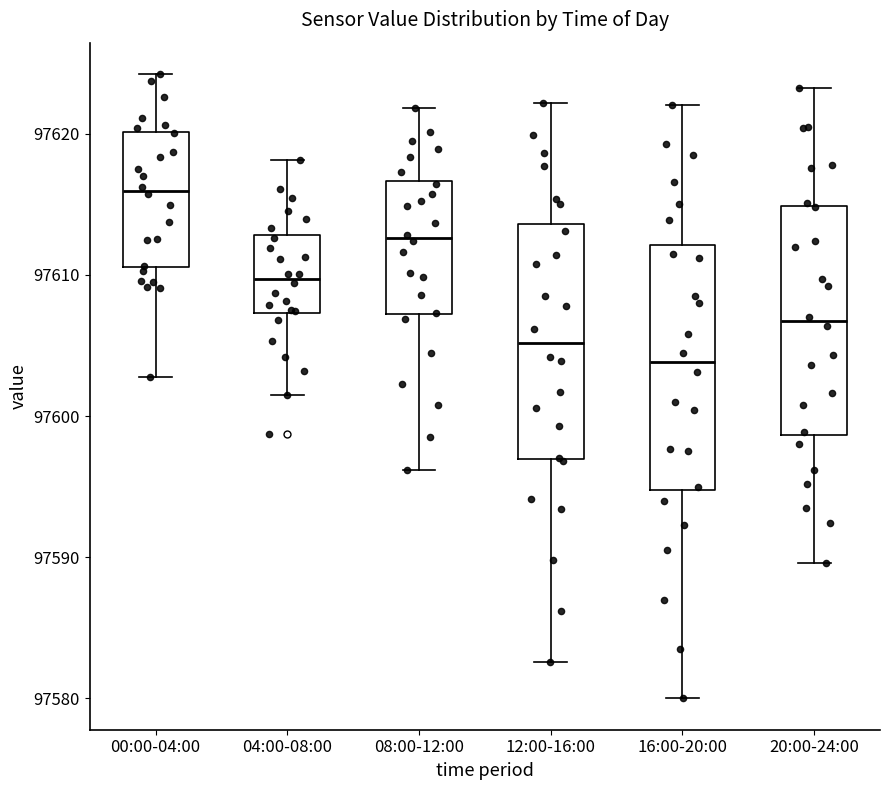

Where does the lower whisker of the box for 20:00-24:00 end on the y-axis? The values are not printed on the chart, so give them approximately, as read against the axis.

97590